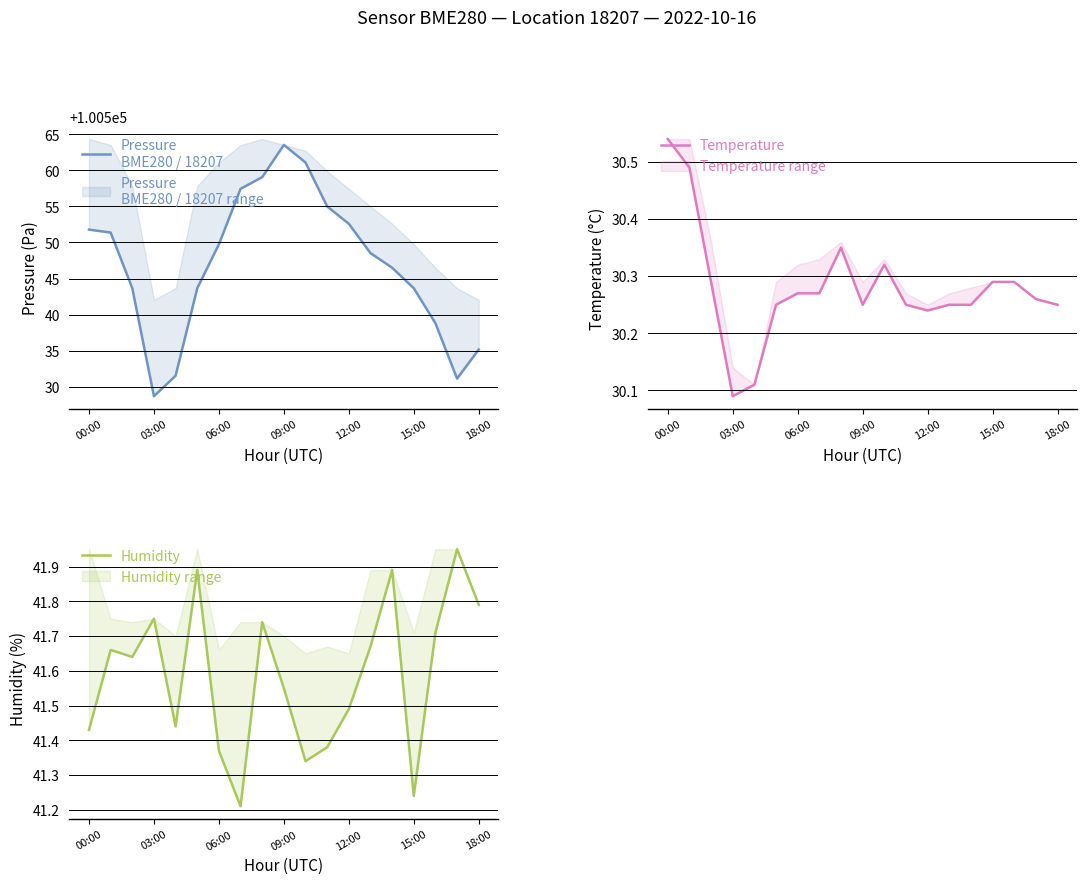

List the series in order of their peak value, lowest first.

Temperature, Humidity, Pressure
BME280 / 18207